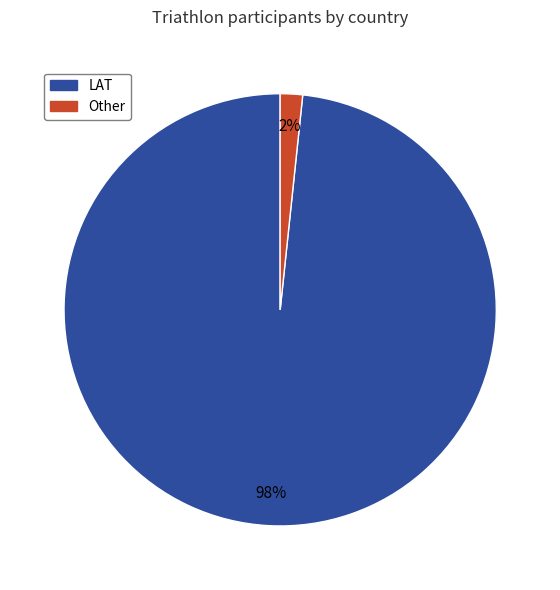

Between Other and LAT, which is larger?

LAT